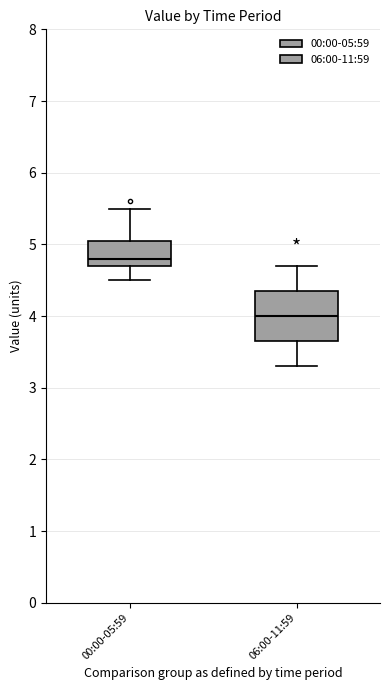

Which box is the tallest, from its lower edge to its upper edge?

06:00-11:59